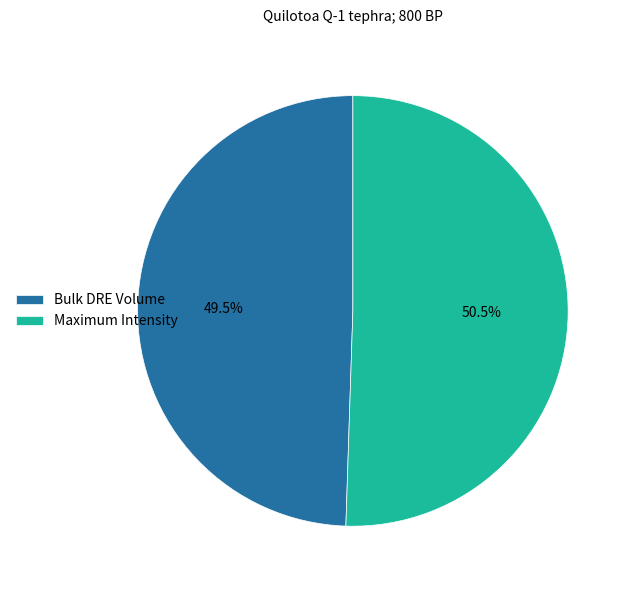

How many segments does this pie chart have?

2